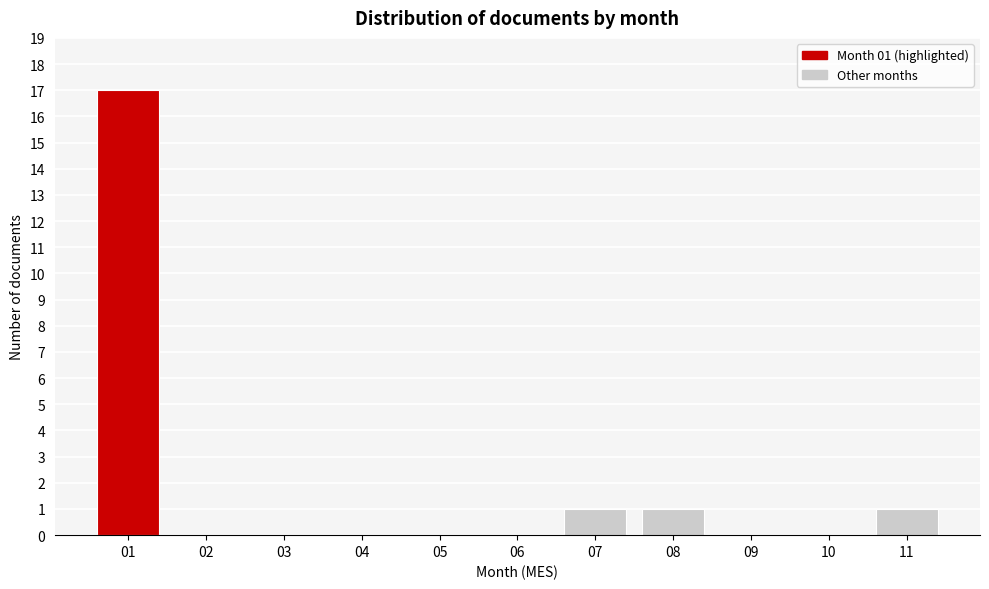

Reading left to right, what are all the values shown in this chart?

01=17	02=0	03=0	04=0	05=0	06=0	07=1	08=1	09=0	10=0	11=1